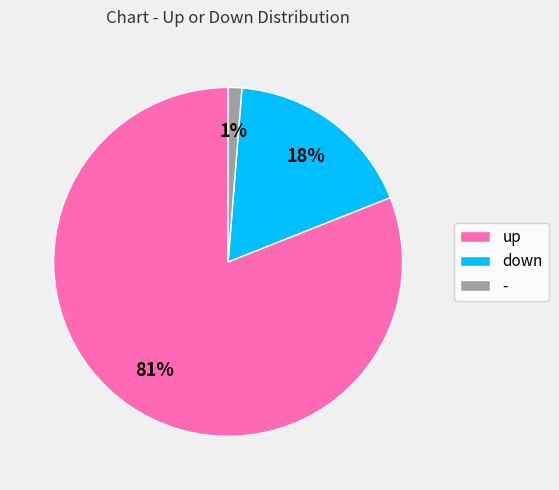

Which slice is the largest?

up